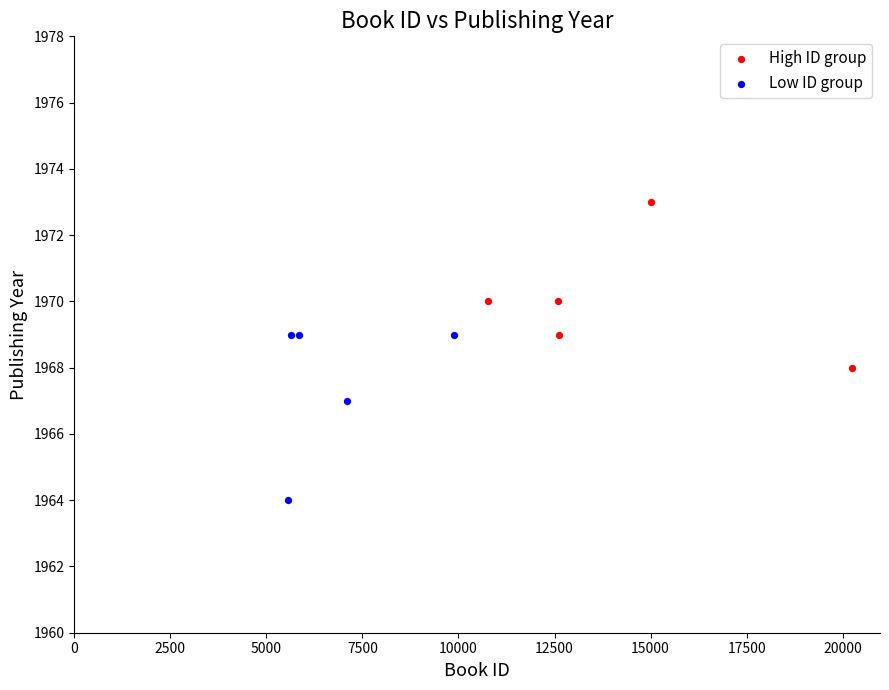

Which series contains the lowest Y value?

Low ID group